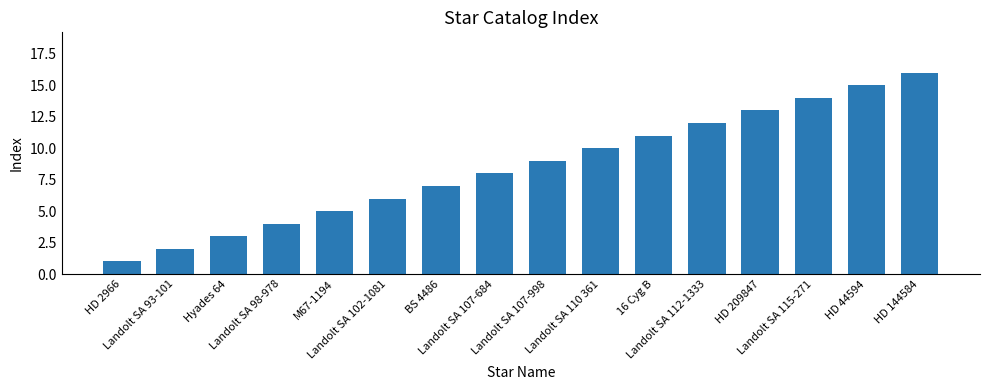

Rank the categories by value from highest to lowest.

HD 144584, HD 44594, Landolt SA 115-271, HD 209847, Landolt SA 112-1333, 16 Cyg B, Landolt SA 110 361, Landolt SA 107-998, Landolt SA 107-684, BS 4486, Landolt SA 102-1081, M67-1194, Landolt SA 98-978, Hyades 64, Landolt SA 93-101, HD 2966